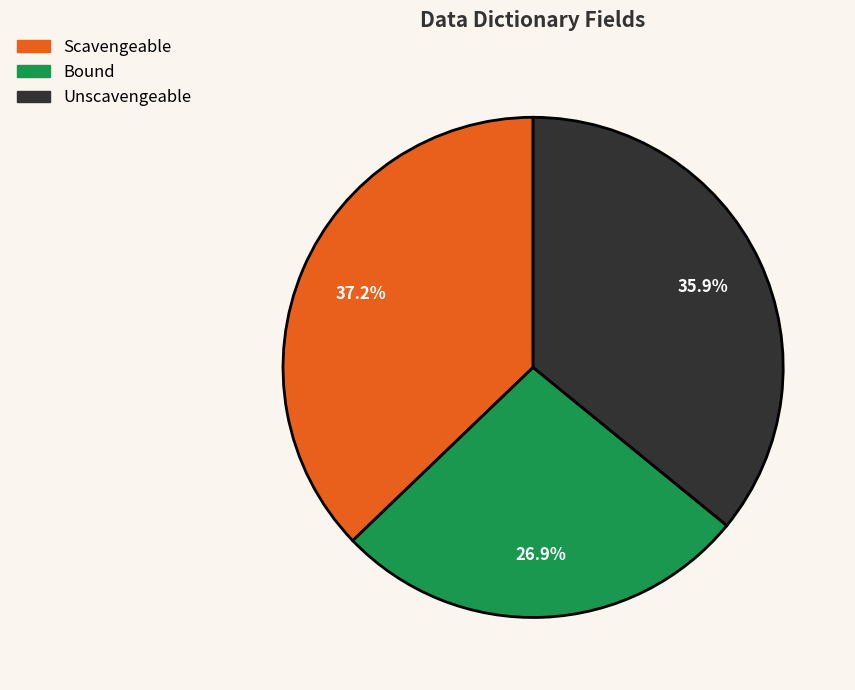

What is the ratio of the value at Unscavengeable to the value at Bound?

1.3